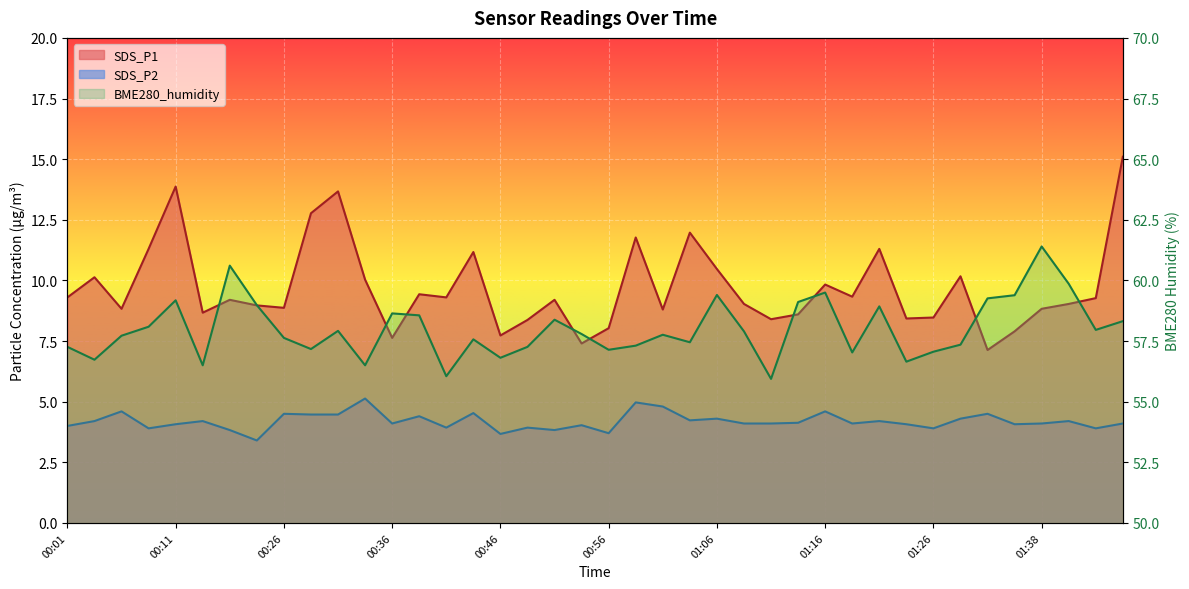

The SDS_P1 series shows 8.5 at 01:26. True or false?

True